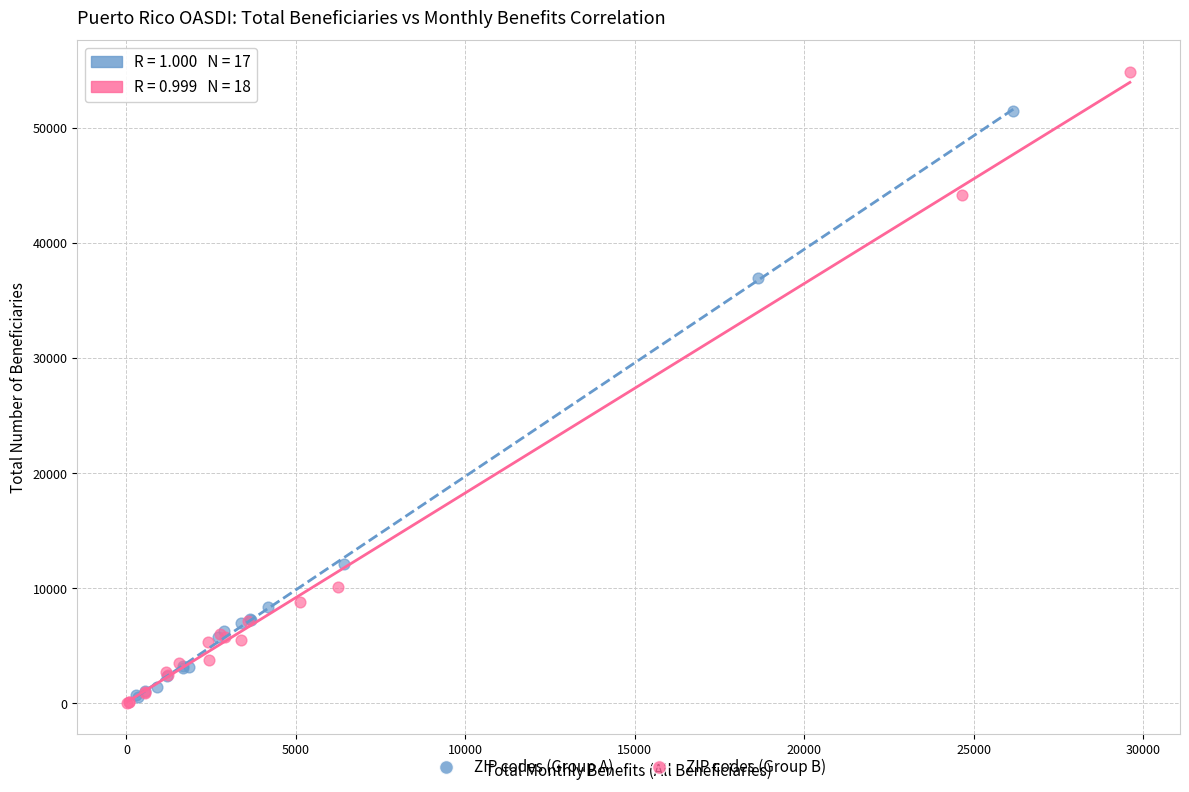

Which series contains the highest Y value?

ZIP codes (Group B)